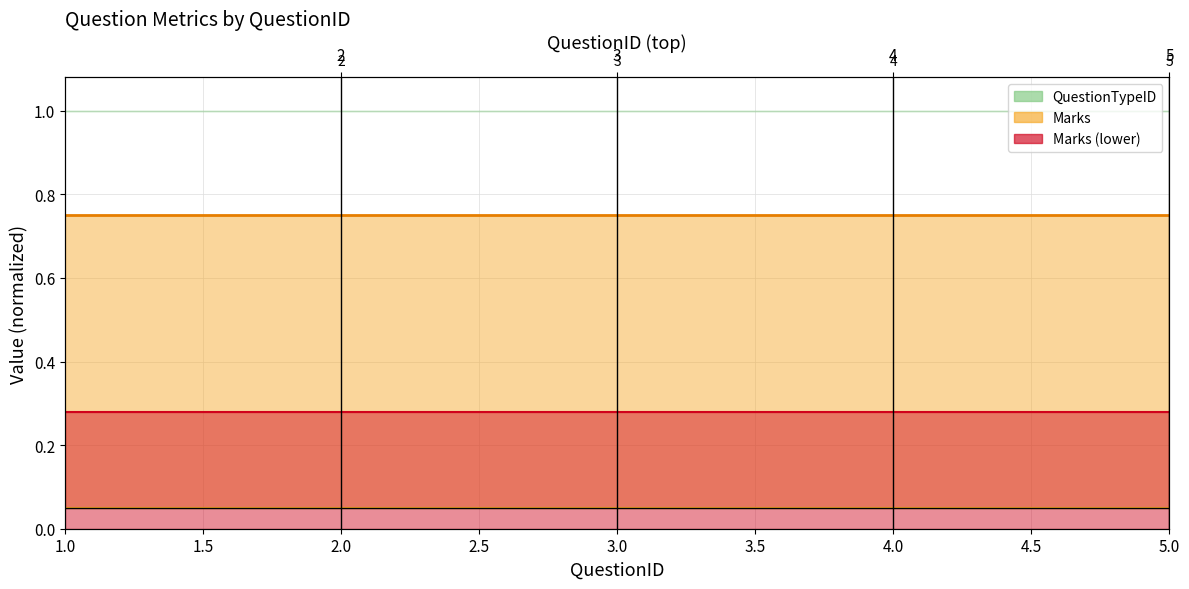

Which category has the highest value in the Marks (lower) line series?

1.0